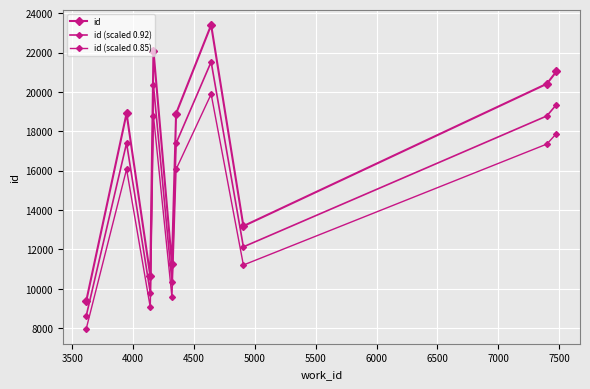

Does the chart have visible grid lines?

Yes